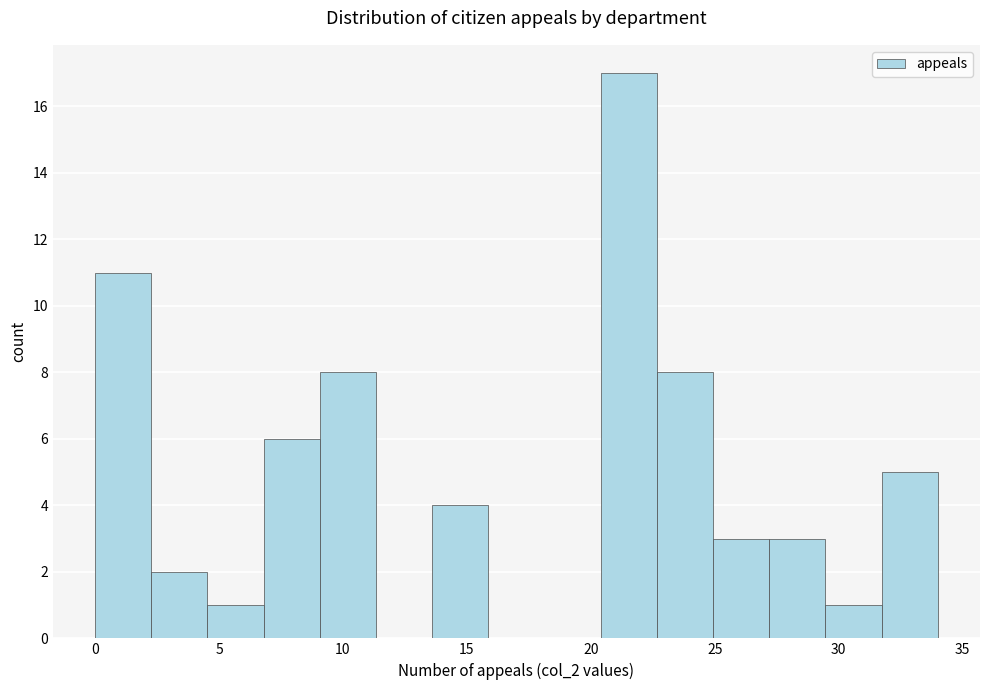

How tall is the bar that spans 31.5 to 34.0 on the x-axis? Neither the bar edges nor the heights are printed on the chart, so give them approximately, as read against the axes.

5